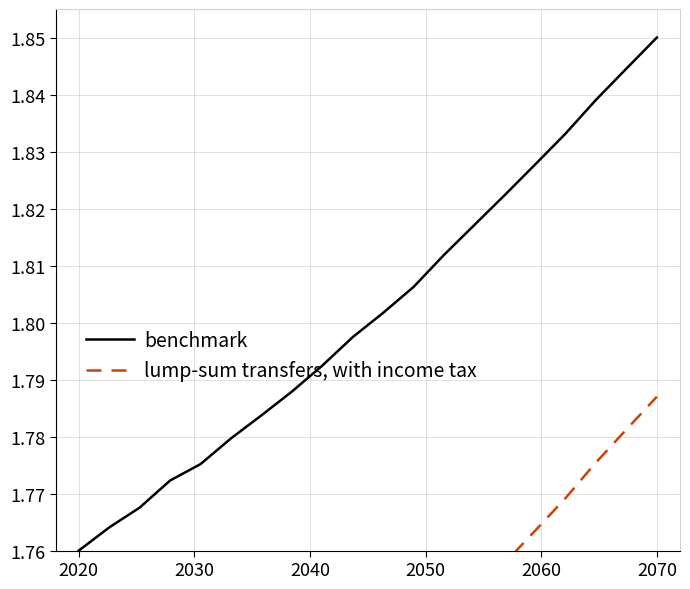

What are all the series names shown in the legend?

benchmark, lump-sum transfers, with income tax